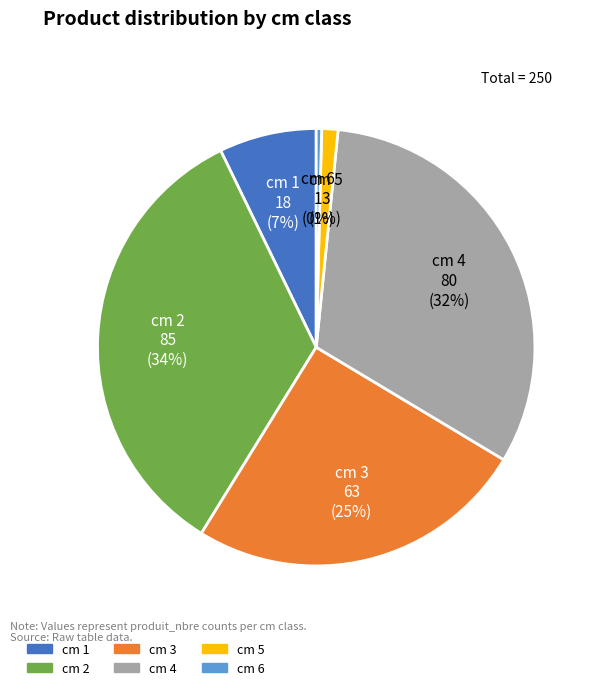

To the nearest percent, what is the difference between the largest and smallest slice percentages?

34%